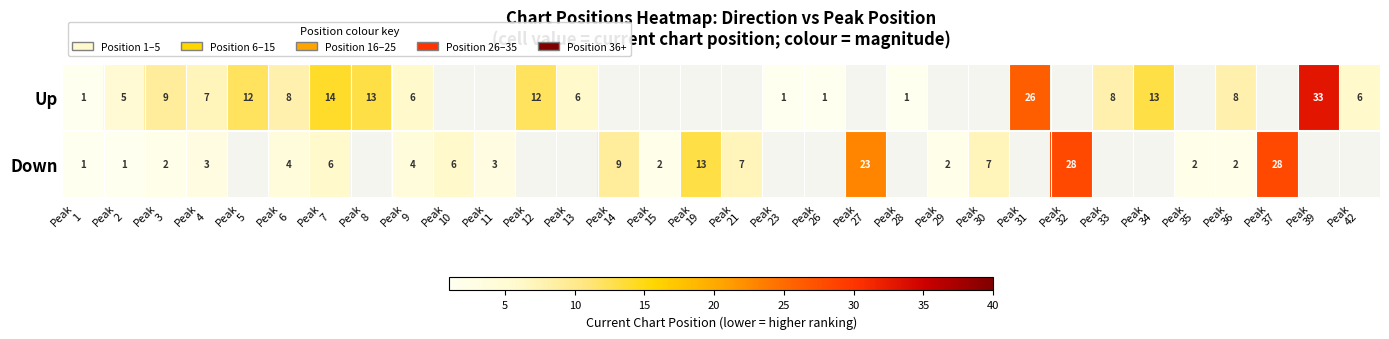

The row_0 series shows 10.6 at Peak
9. True or false?

False